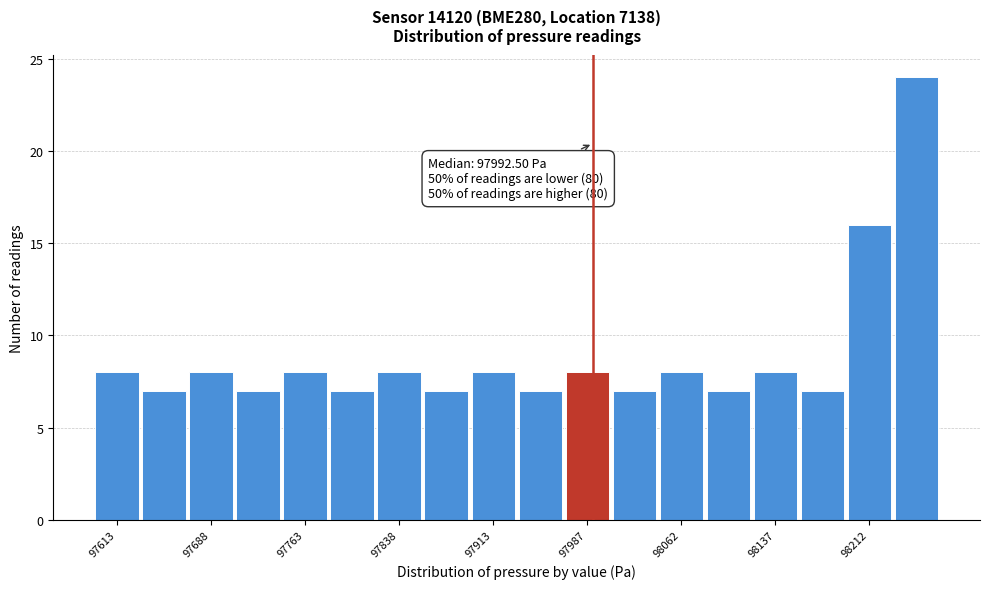

Around what value on the x-axis is the tallest bar? Give the approximate position of its centre, as read against the axis.

98250